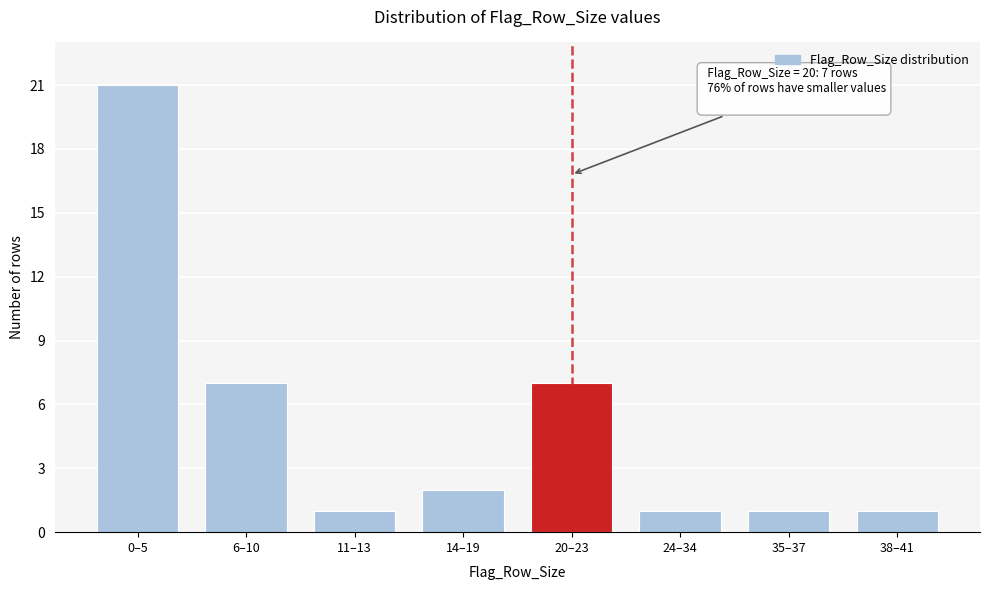

Reading left to right, extract all data points from this chart.

21	7	1	2	7	1	1	1